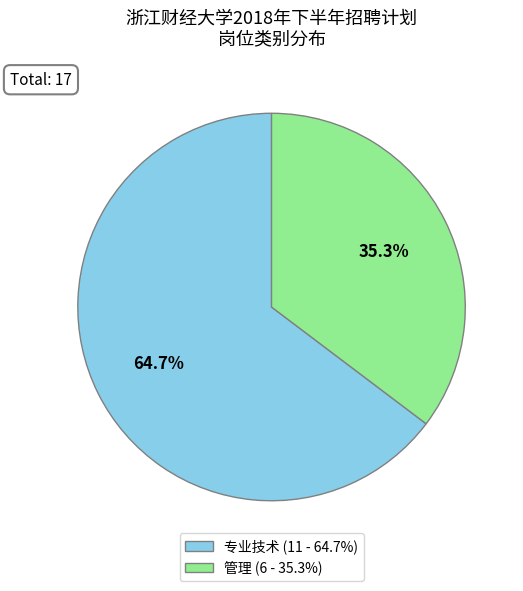

Is 专业技术 the majority of the pie?

Yes